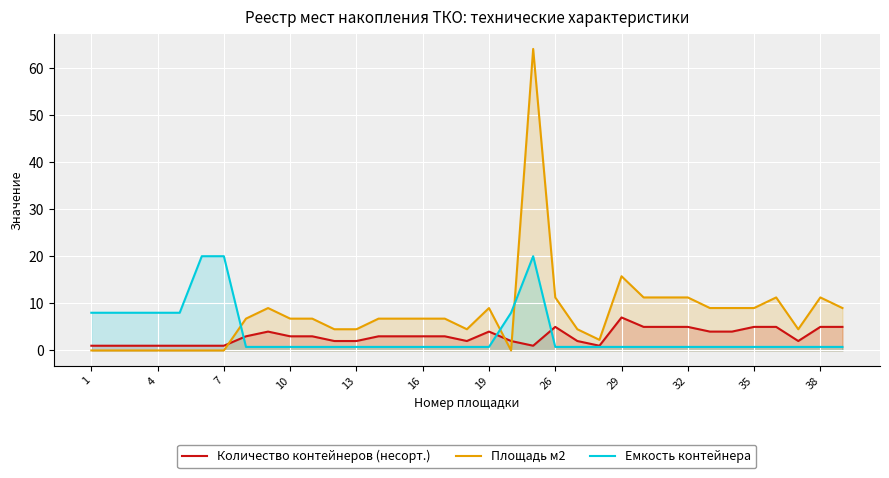

After their last crossing, which series has the higher values: Емкость контейнера or Площадь м2?

Площадь м2